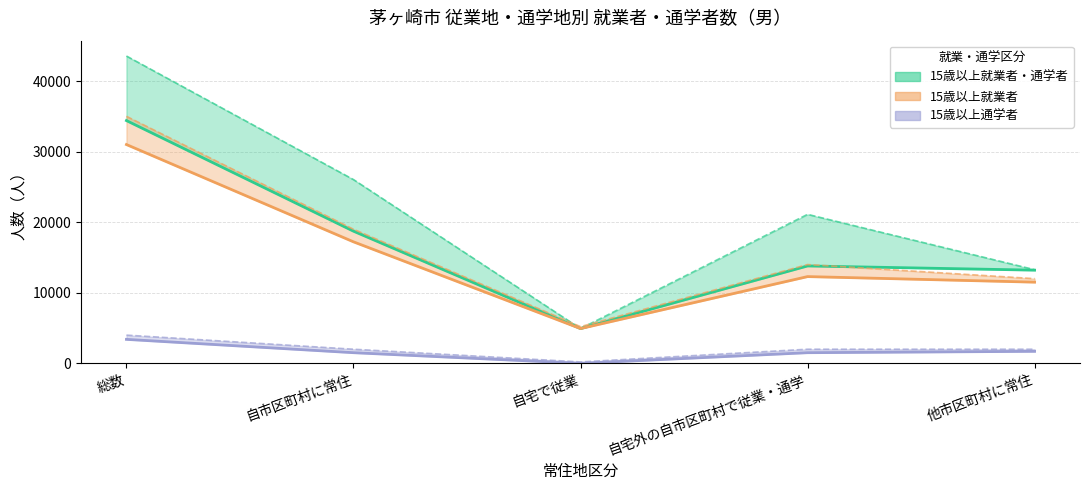

How many distinct data groups are displayed?

3